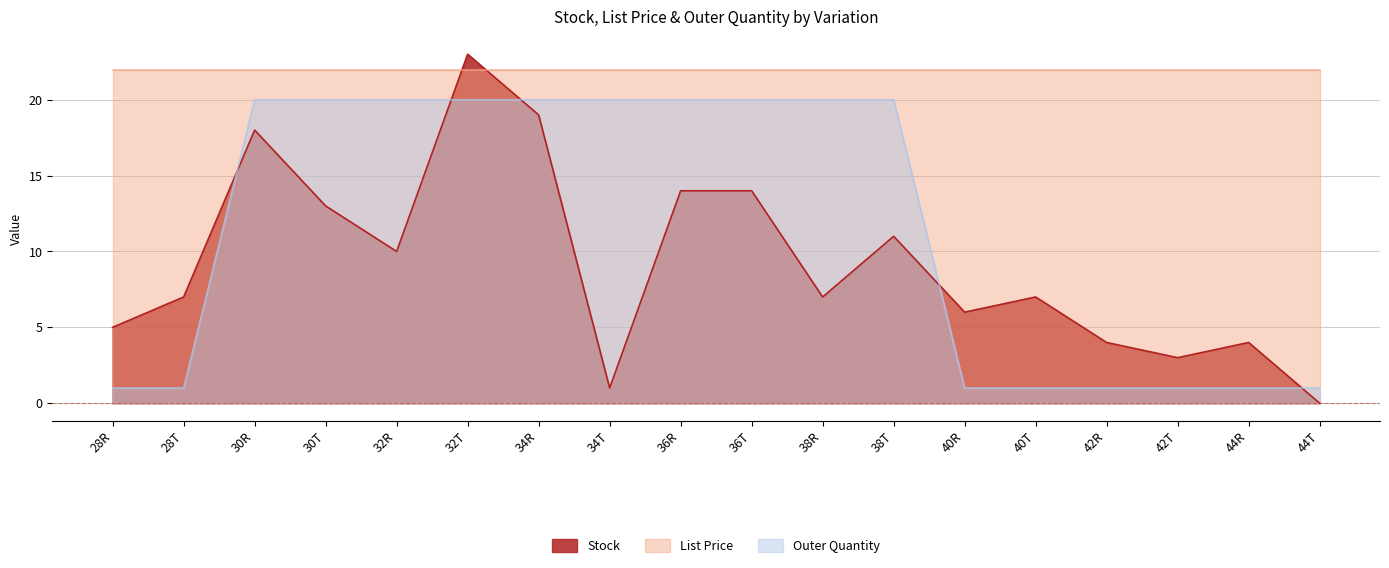

Which series has the largest total across all categories?

List Price